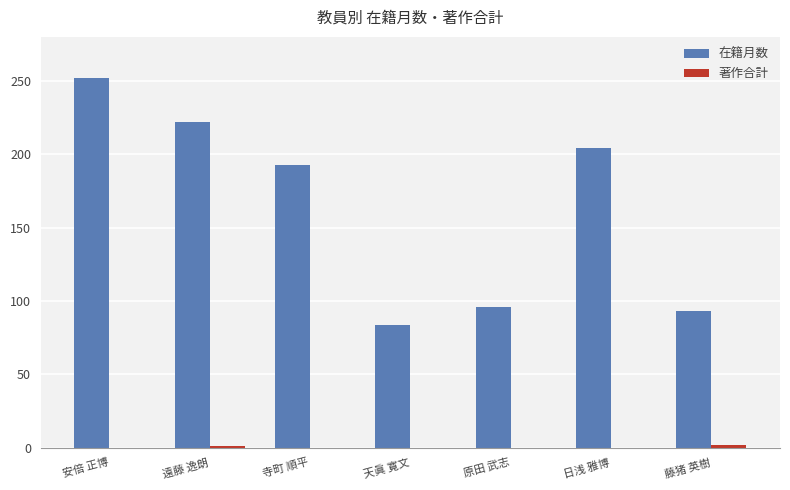

What is the total value across all series at 遠藤 逸朗?

223